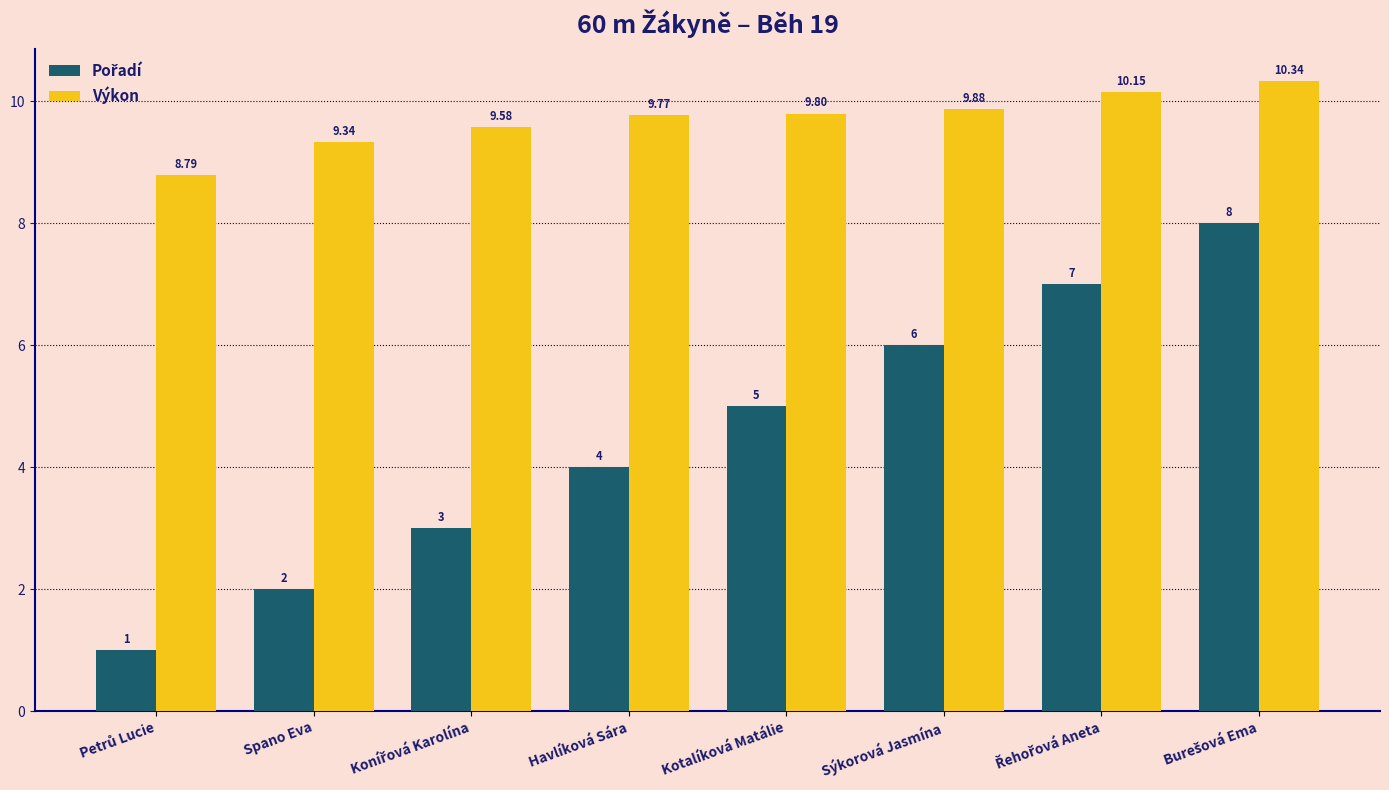

At how many categories does at least one series exceed 7?

8